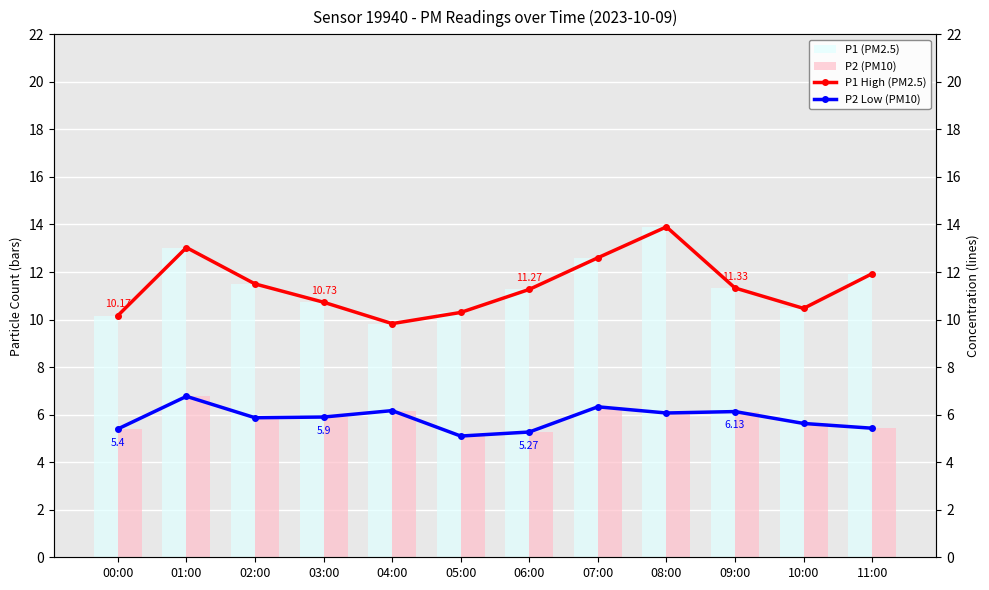

At which category does the chart reach its minimum across all series?

05:00